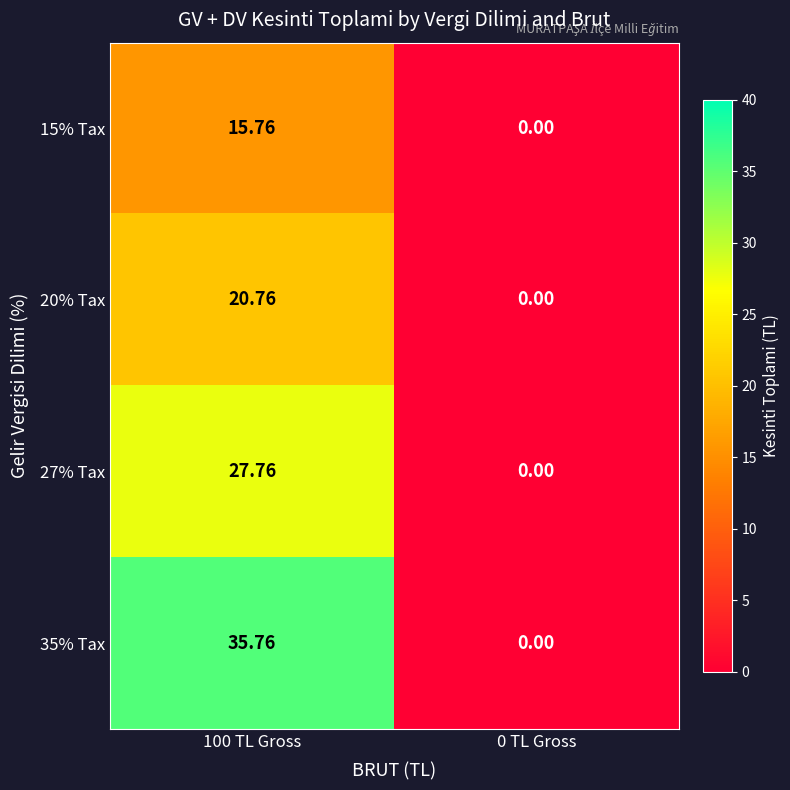

Between 100 TL Gross and 0 TL Gross, which series saw the biggest shift?

35% Tax